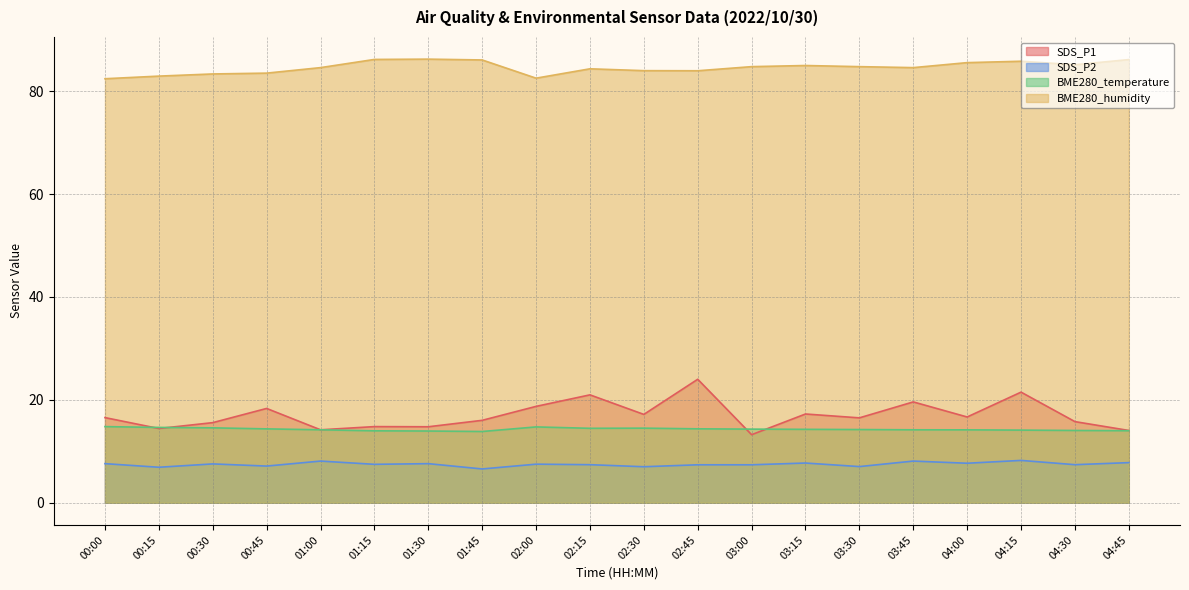

What is the label of the 12th point from the left?

02:45